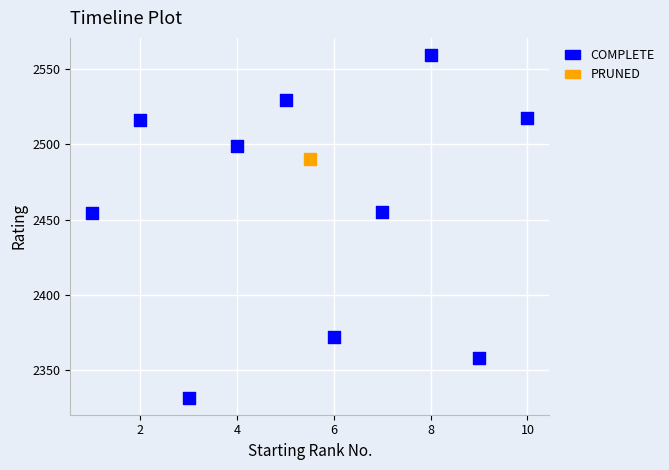

What is the average X value?

6